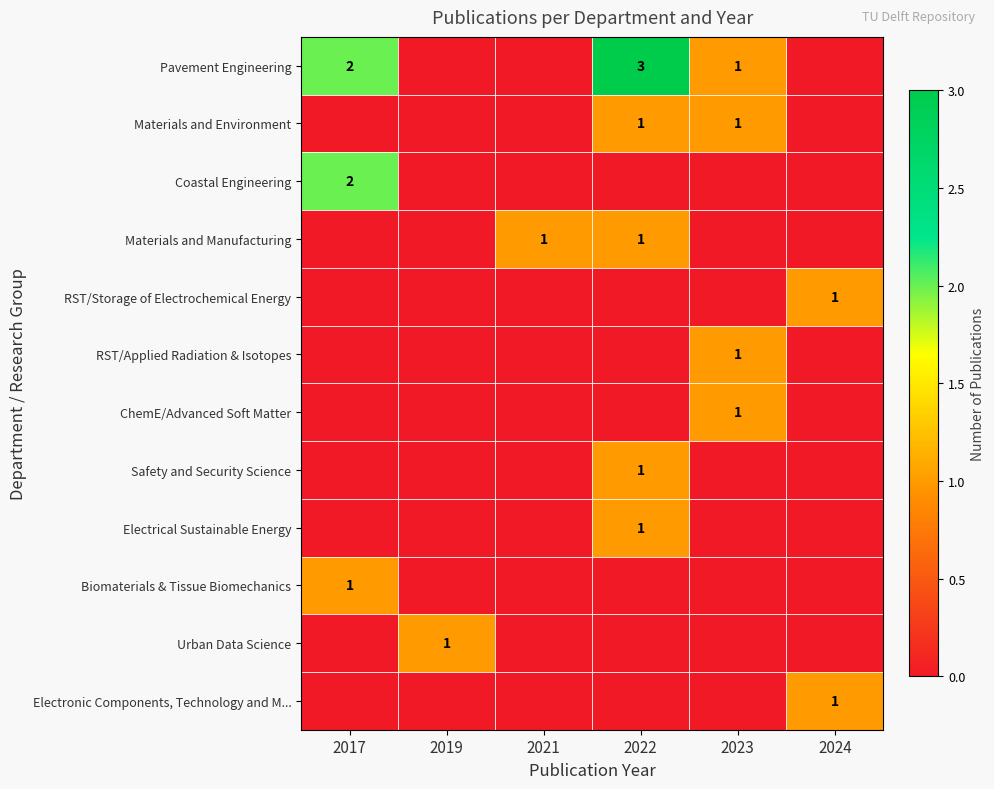

Is it true that Pavement Engineering equals 3 at 2022?

True